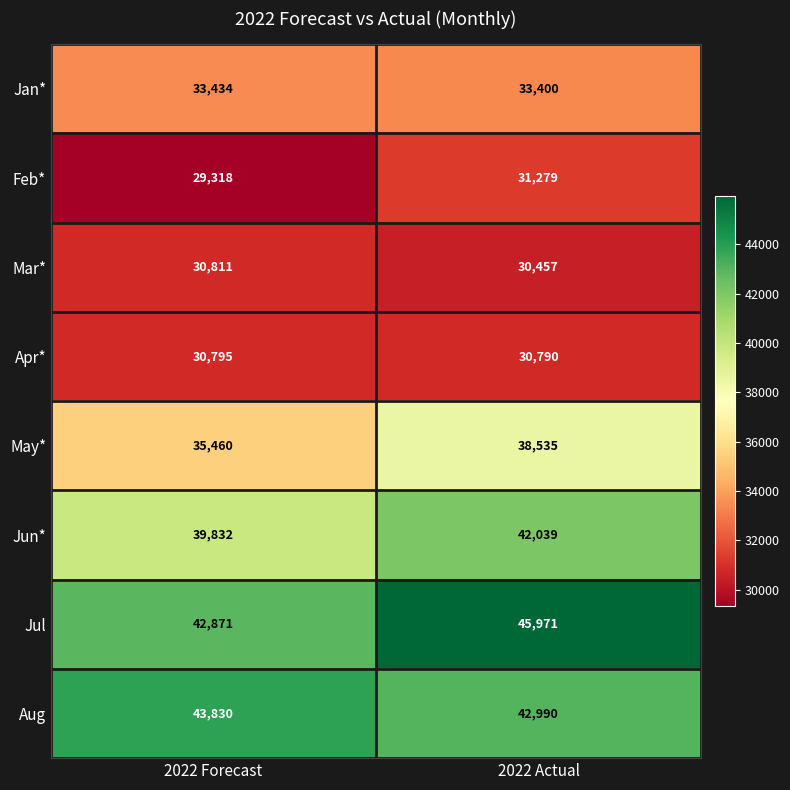

The Mar* series shows 11219 at 2022 Actual. True or false?

False